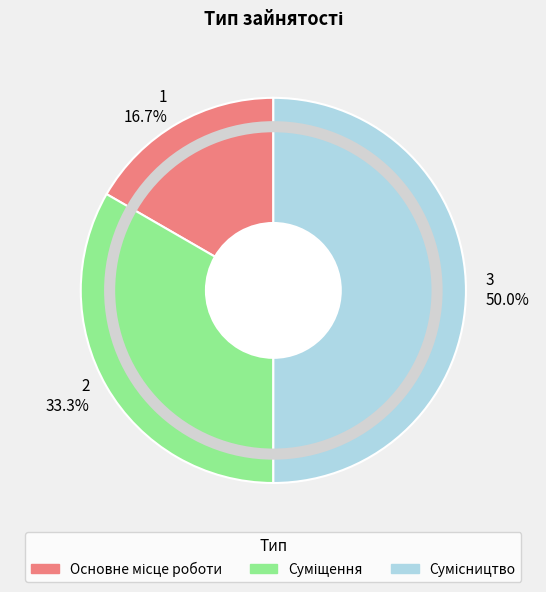

Combined, what portion of the pie is 2 33.3% and 1 16.7%?

50.0%